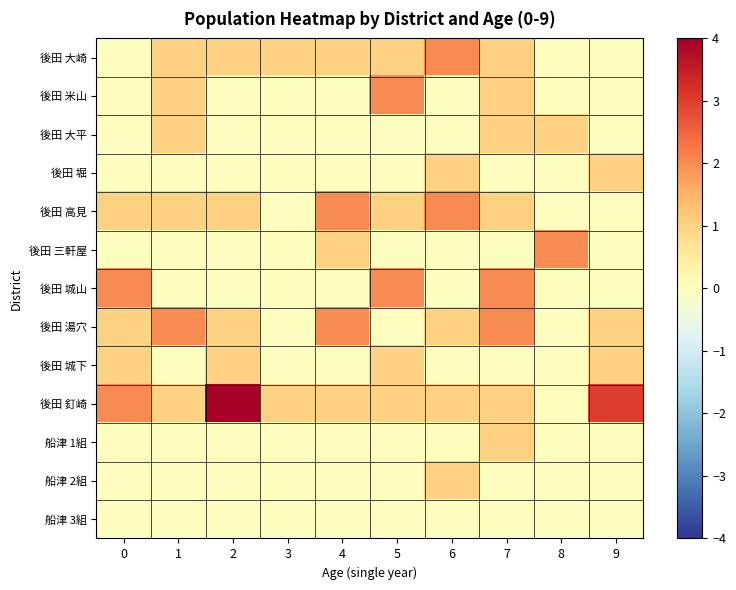

What is the difference between the highest and lowest values at 1?

2